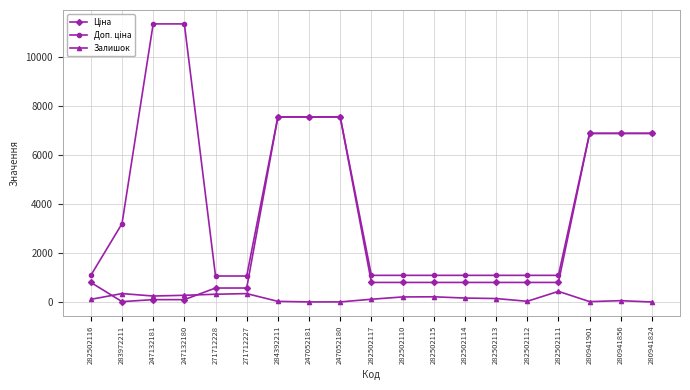

What is the label of the 18th point from the left?

280941856